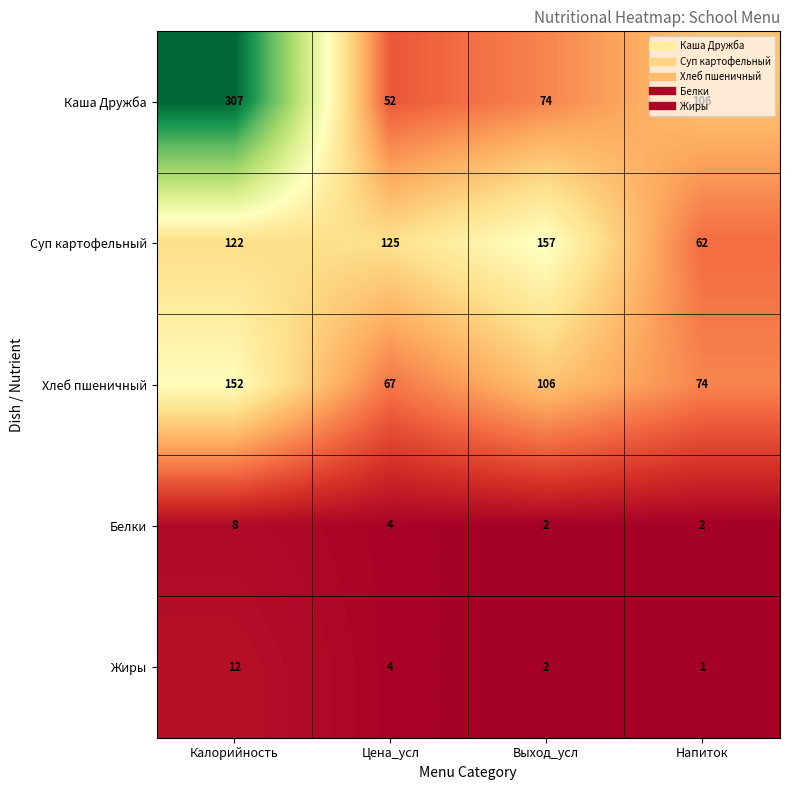

What is the maximum value shown in the chart?

307